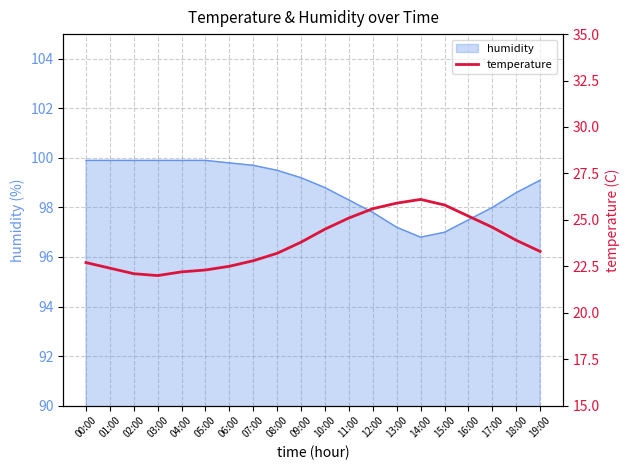

Approximately how many times larger is the value at 04:00 compared to 05:00?

1.0